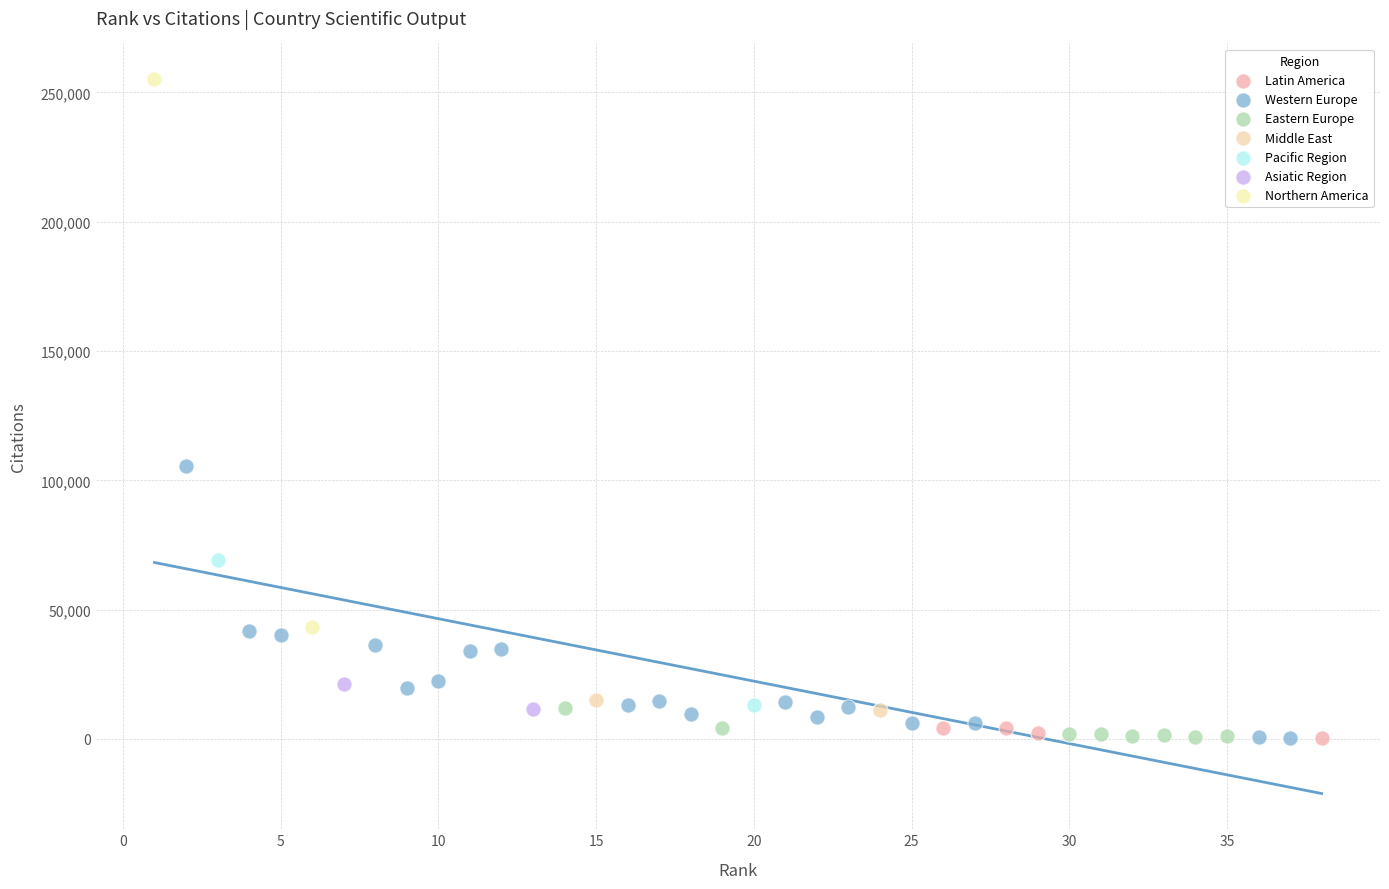

What are all the series names shown in the legend?

Latin America, Western Europe, Eastern Europe, Middle East, Pacific Region, Asiatic Region, Northern America